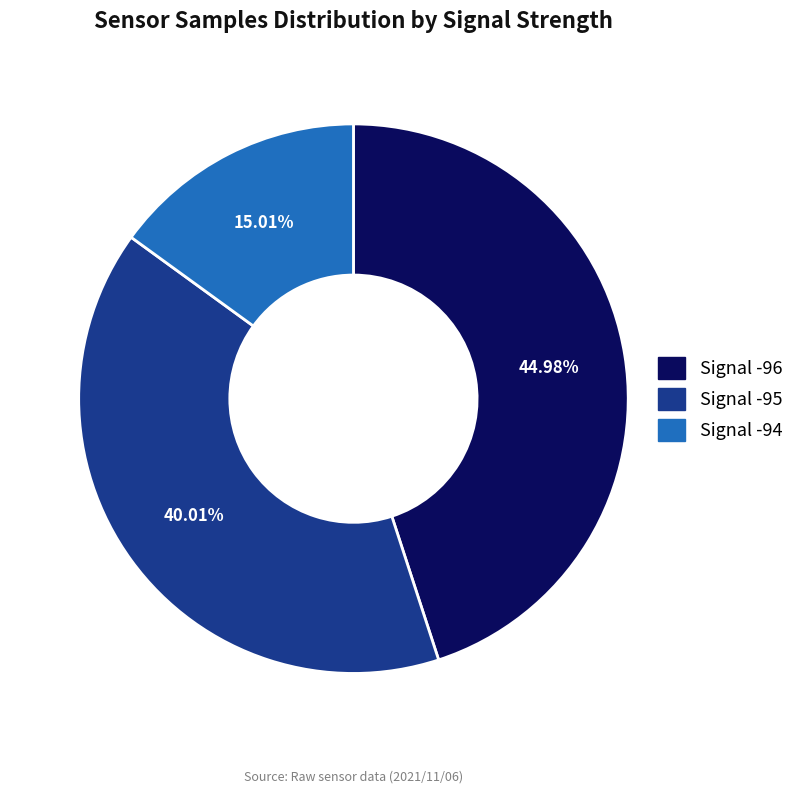

Does any single category account for the majority?

No